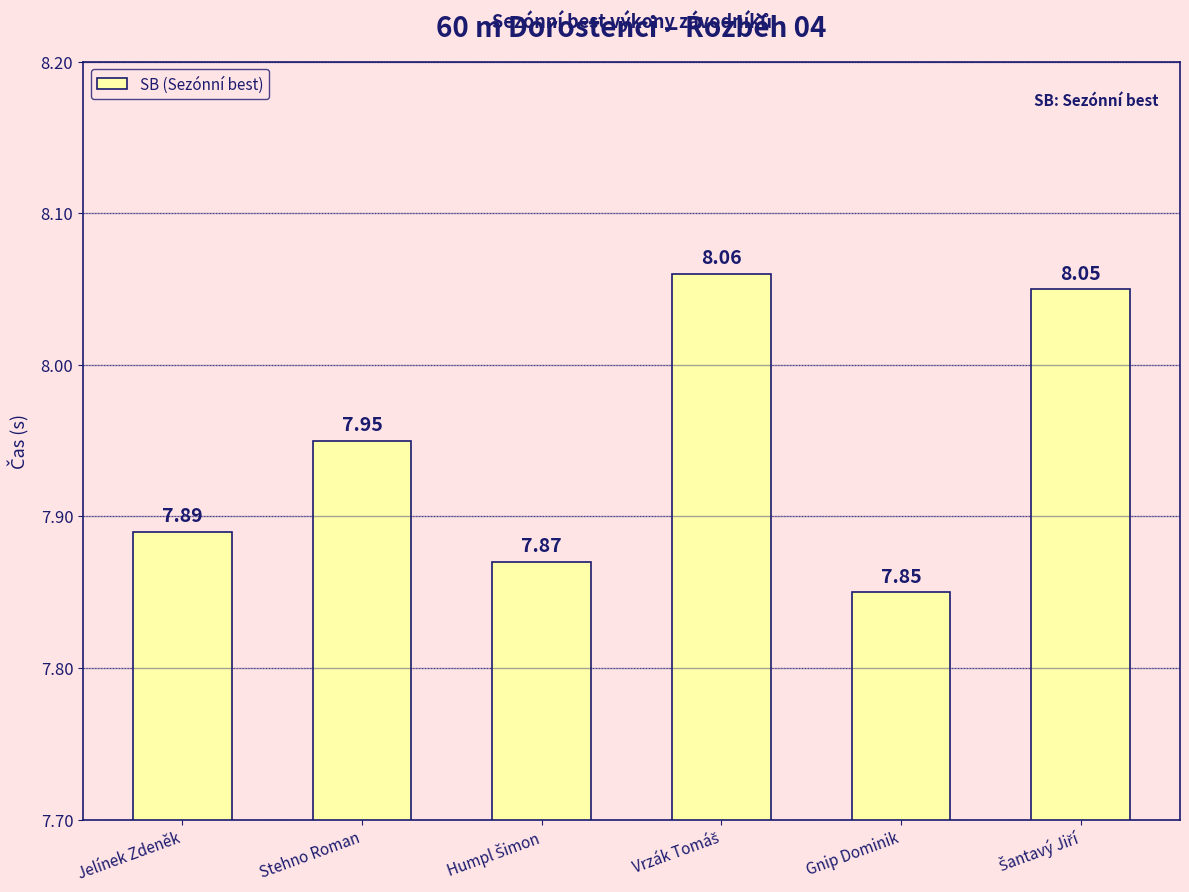

Does the chart contain stacked bars?

No